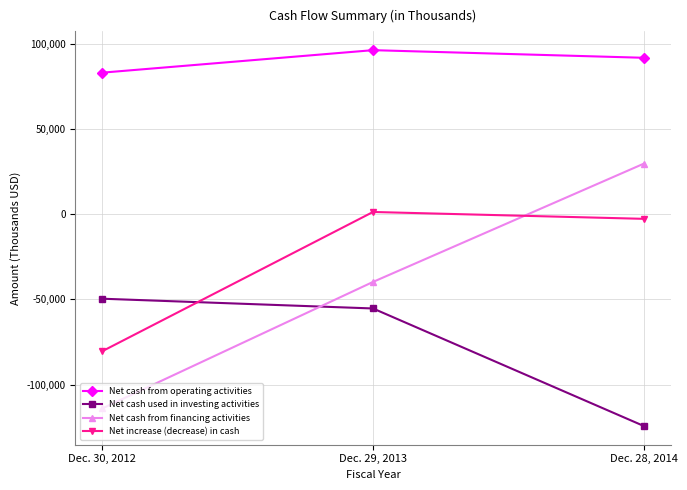

Is the value of Net cash from operating activities at Dec. 29, 2013 greater than the value of Net increase (decrease) in cash at Dec. 28, 2014?

Yes